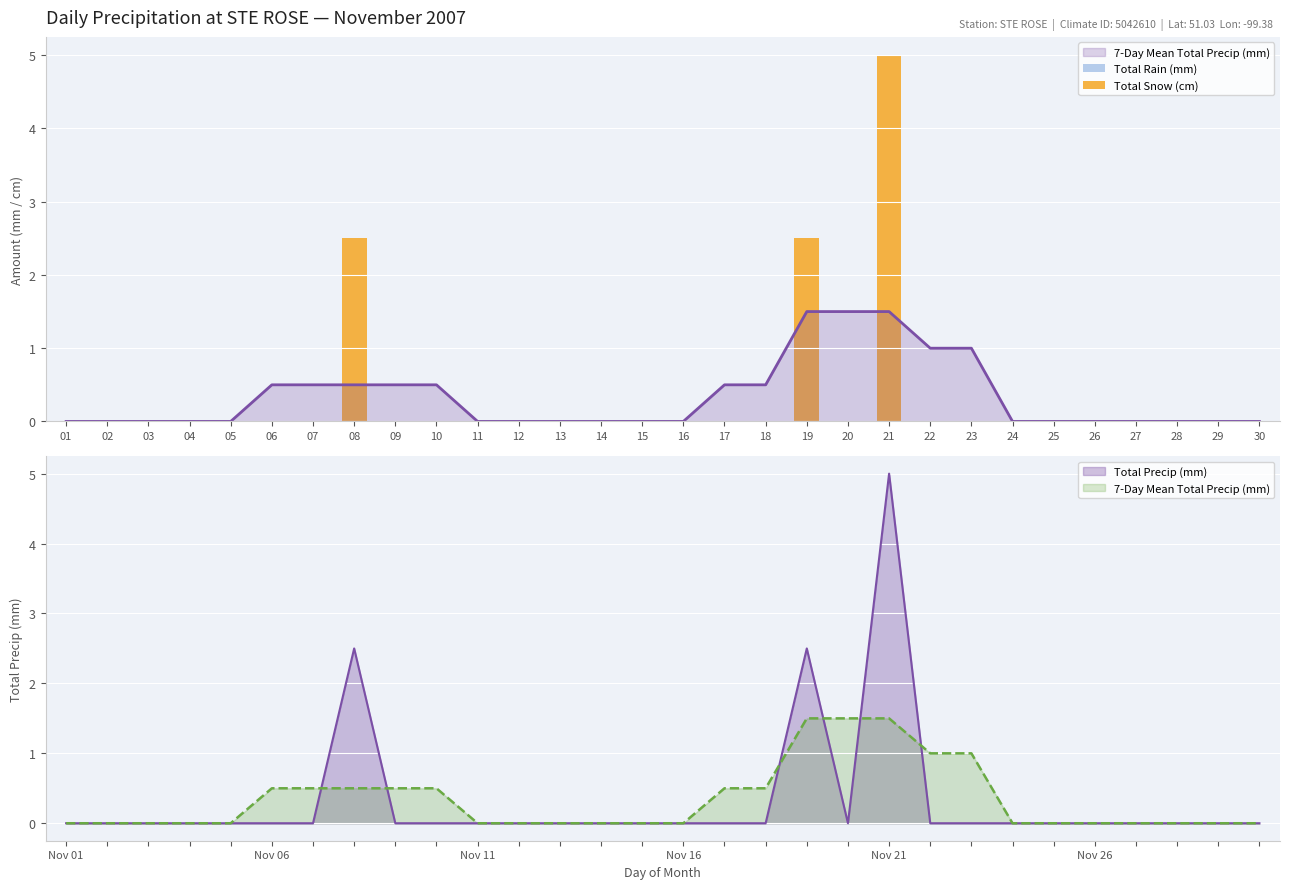

At how many categories does at least one series exceed 2?

3